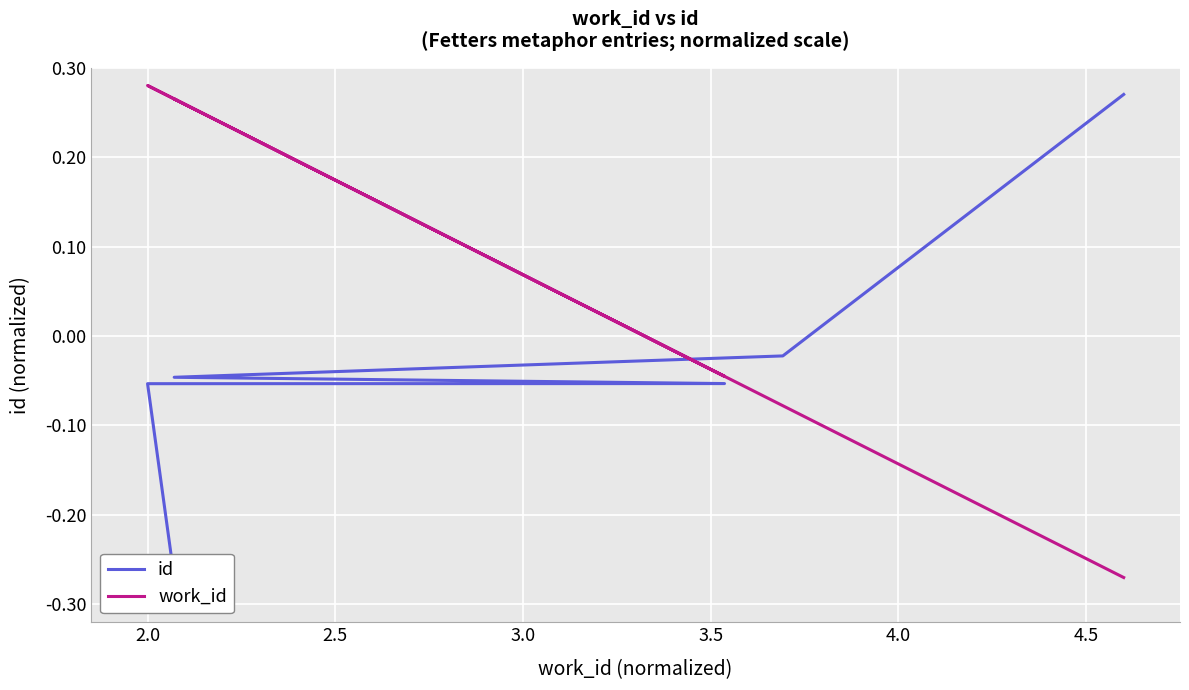

Rank the series by their average value, from lowest to highest.

id, work_id